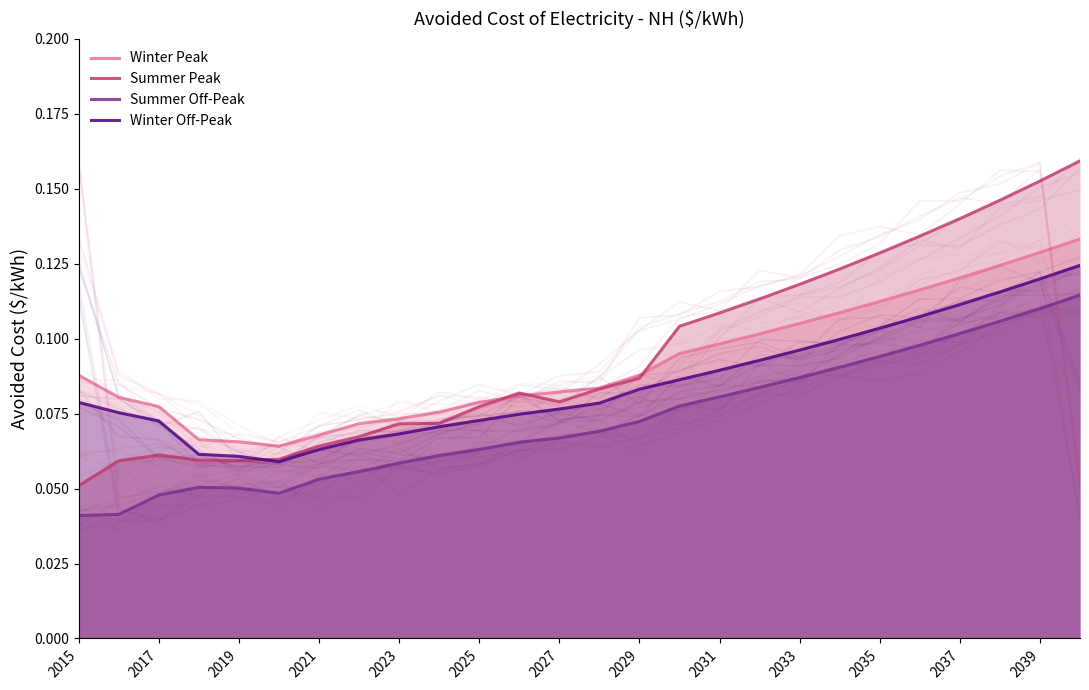

Is it true that Winter Off-Peak equals 0.1 at 13?

True